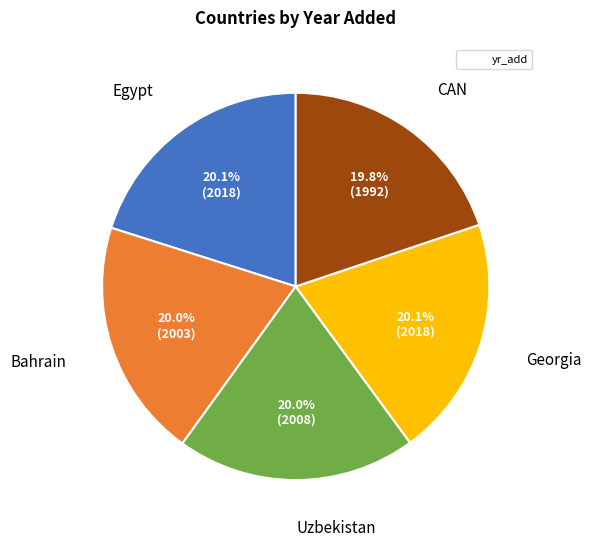

Is there a majority slice in this chart?

No